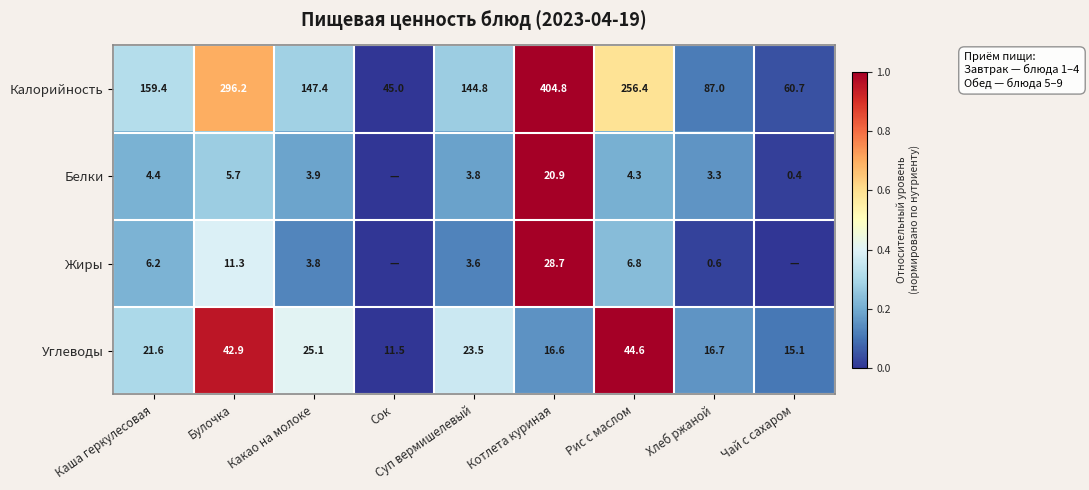

The Жиры series shows 28.7 at Котлета куриная. True or false?

True